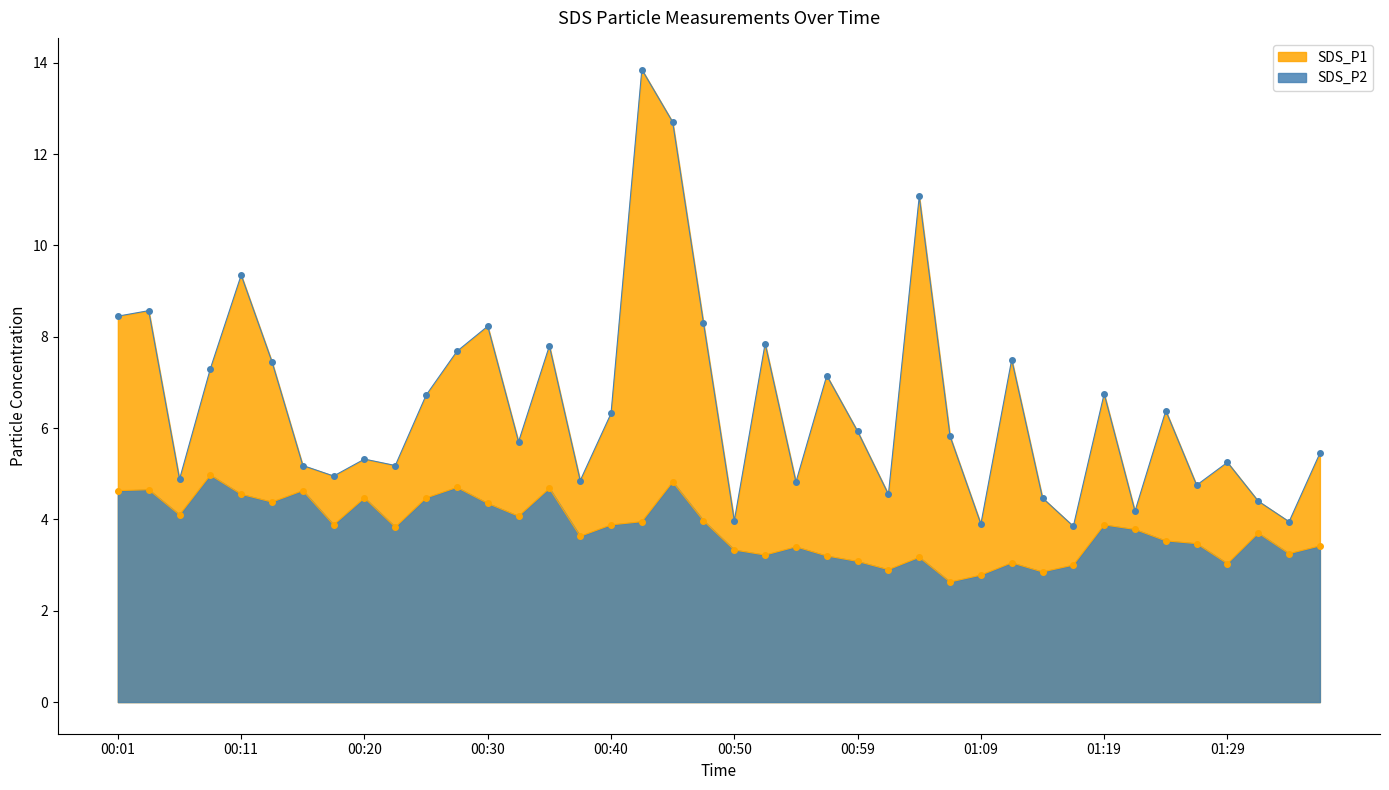

True or false: SDS_P2 has more than 0 points higher than both neighbors.

True